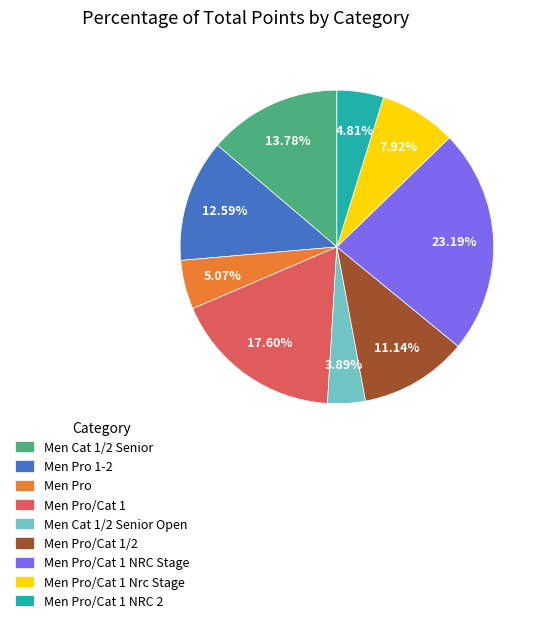

To the nearest percent, what is the difference between the Men Pro/Cat 1 Nrc Stage and Men Cat 1/2 Senior slice percentages?

6%